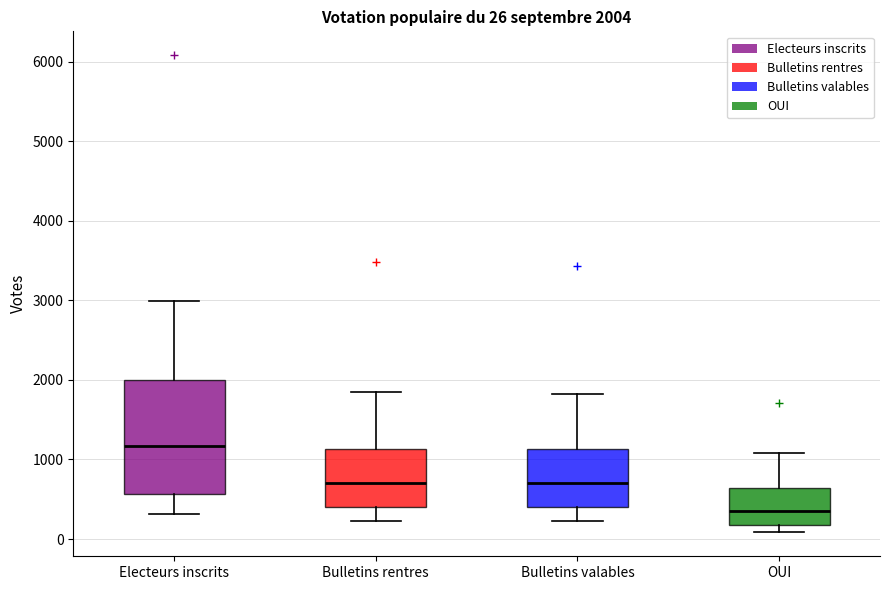

Which box has the lowest median line?

OUI